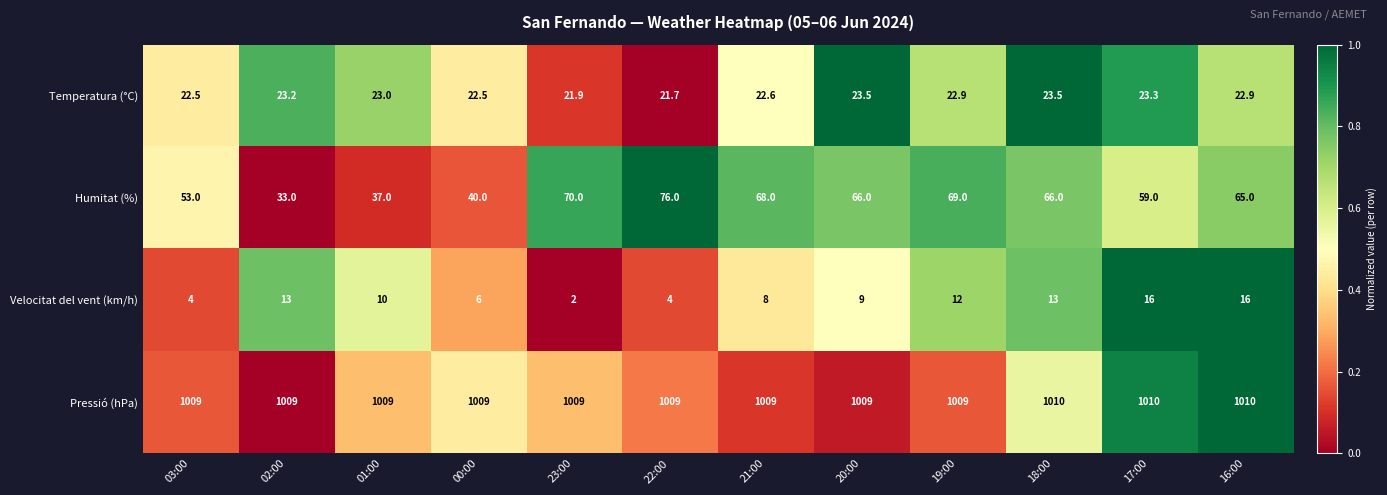

Which series has the largest range (max minus min)?

Humitat (%)